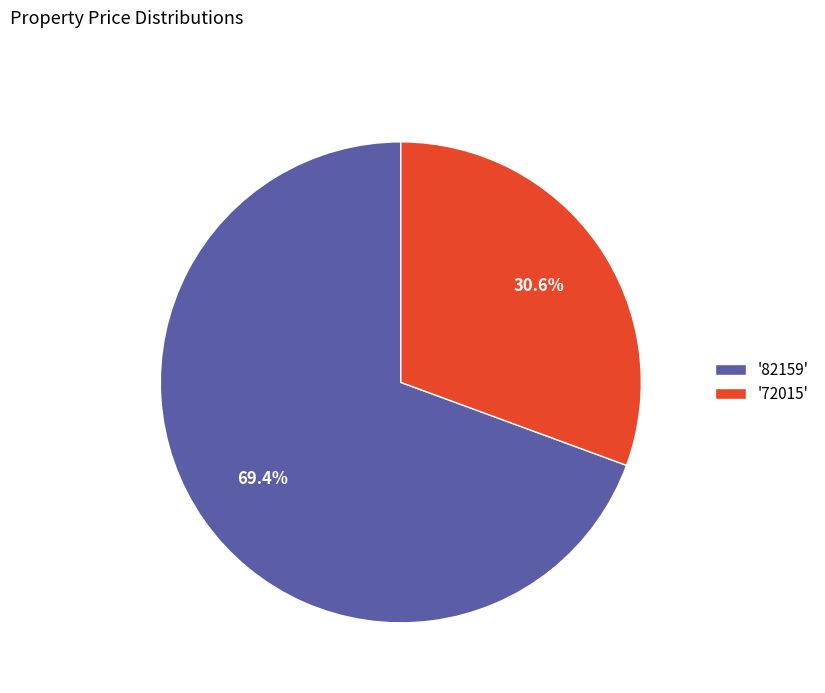

What is the majority slice?

'82159'